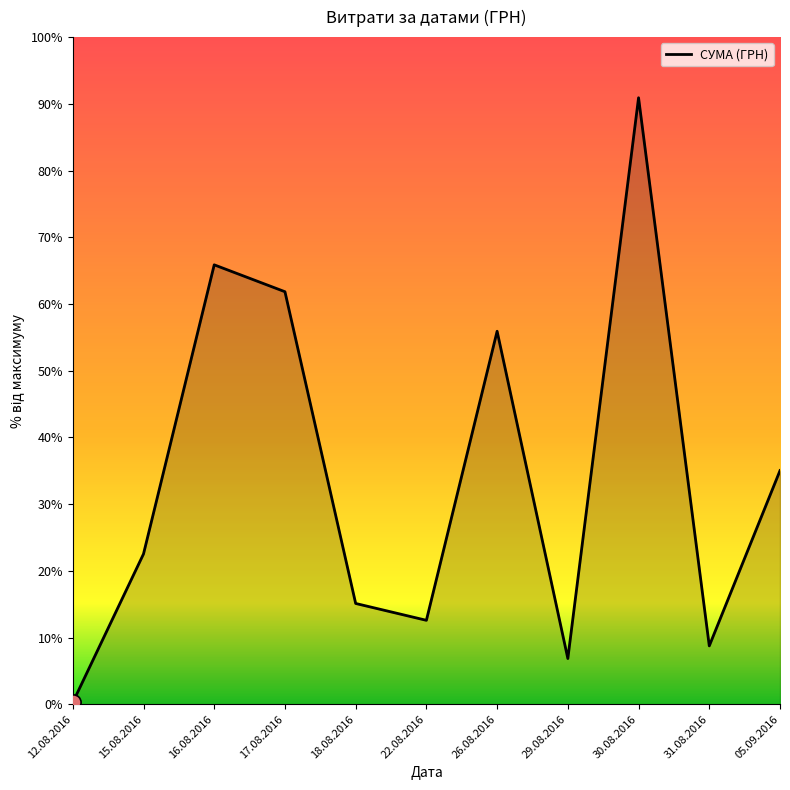

Does the chart have visible grid lines?

No